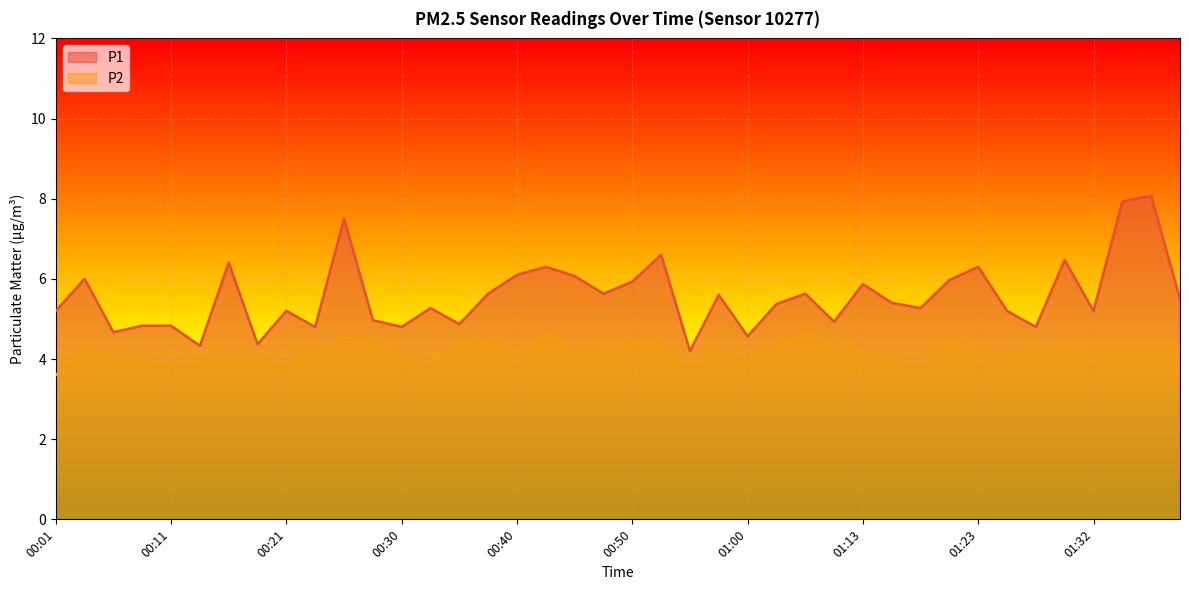

What is the spread (max minus min) of values at 00:03?

1.7